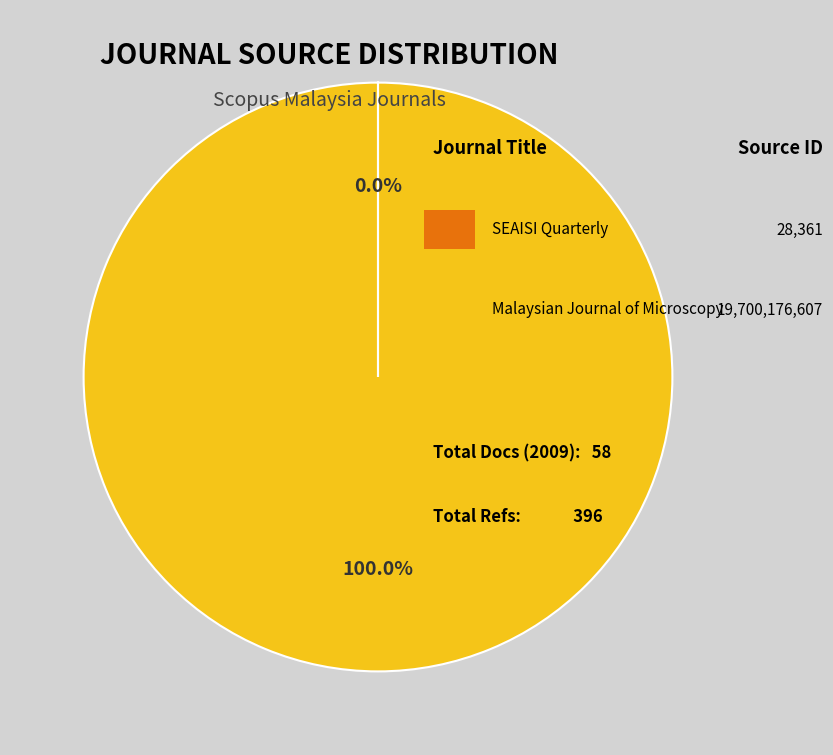

Is there any slice that represents more than half of the pie?

Yes